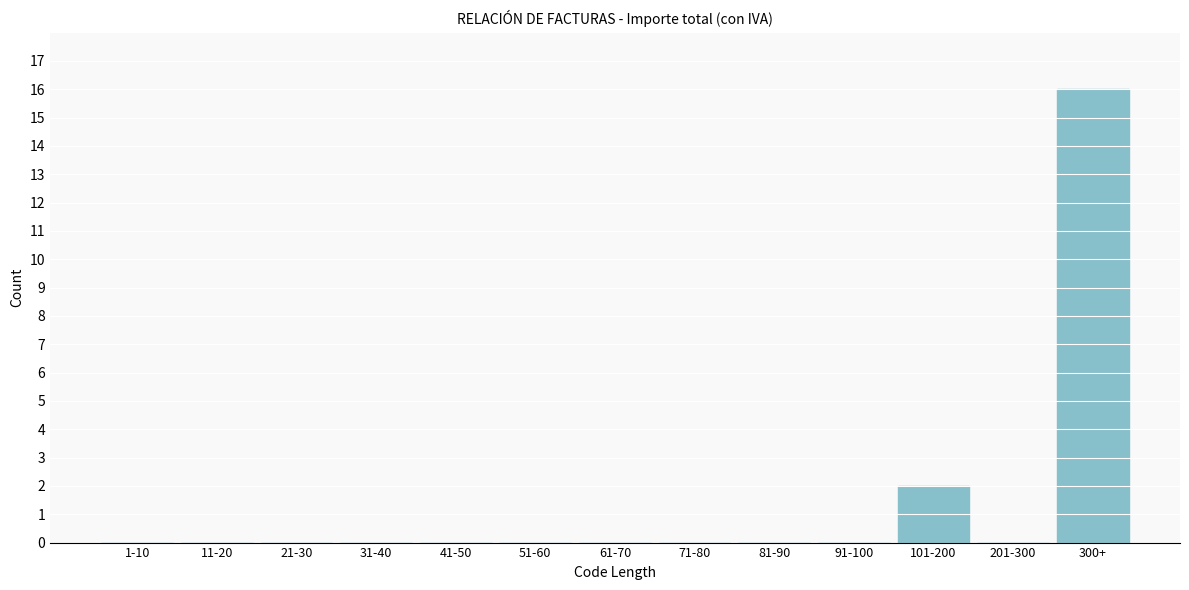

Reading left to right, extract all data points from this chart.

1-10=0	11-20=0	21-30=0	31-40=0	41-50=0	51-60=0	61-70=0	71-80=0	81-90=0	91-100=0	101-200=2	201-300=0	300+=16